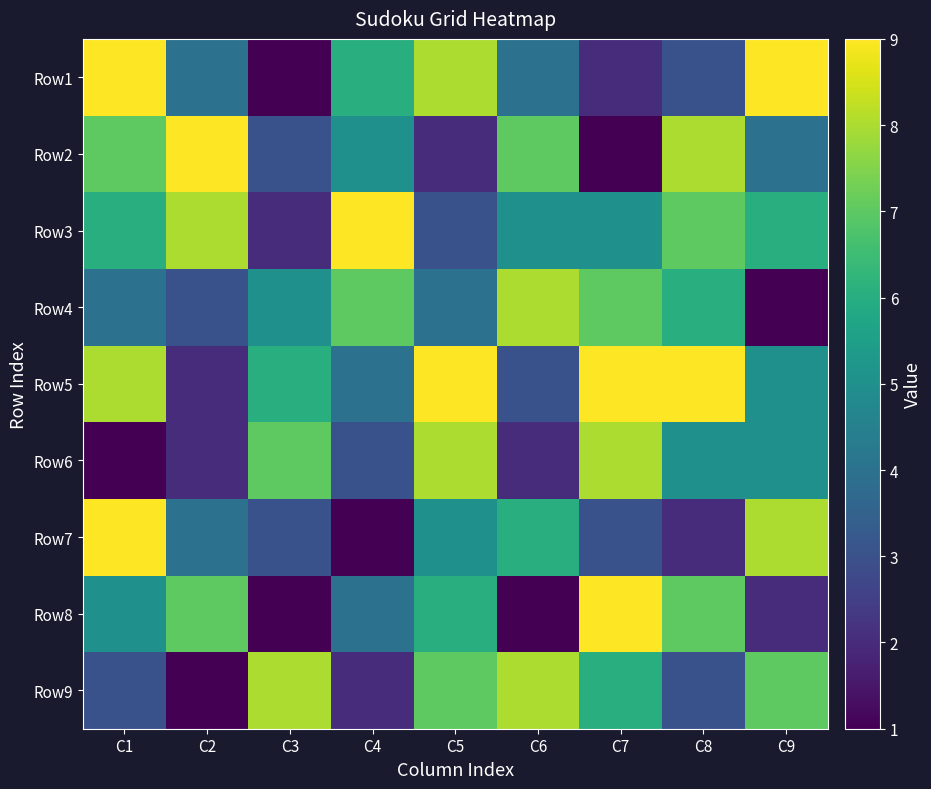

At which category does the chart reach its peak across all series?

C1